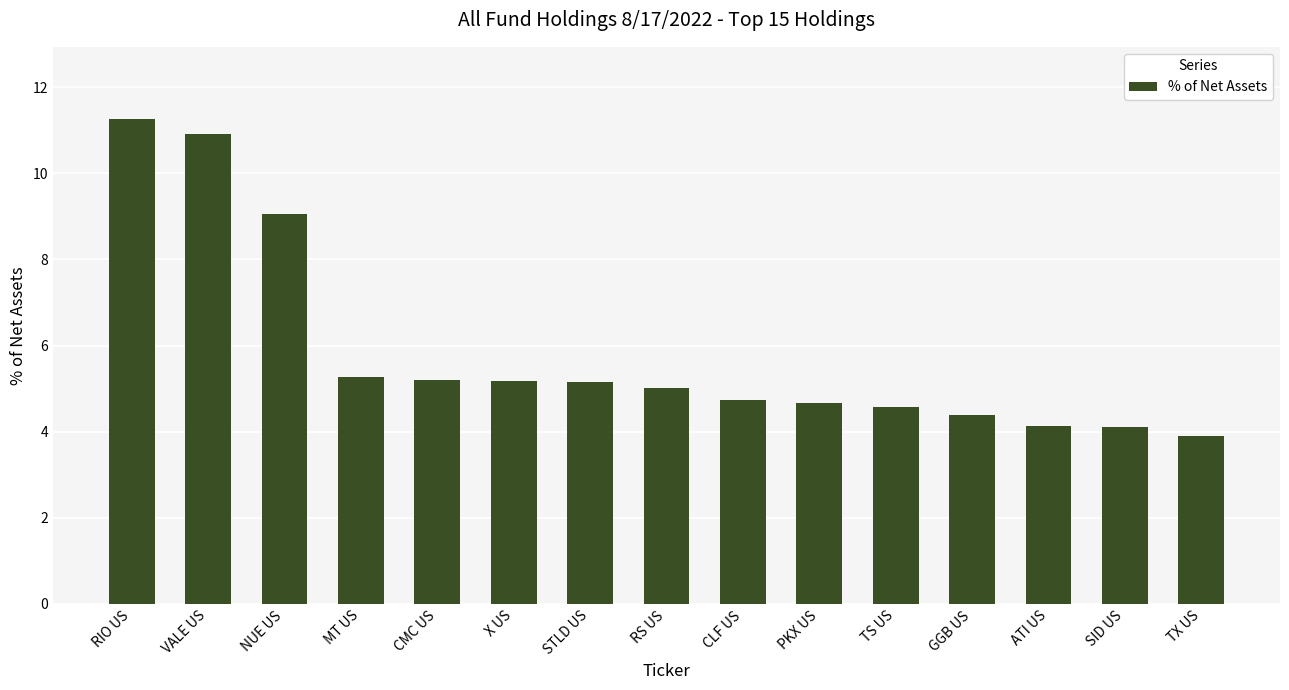

Which category has the lowest value across all series?

TX US